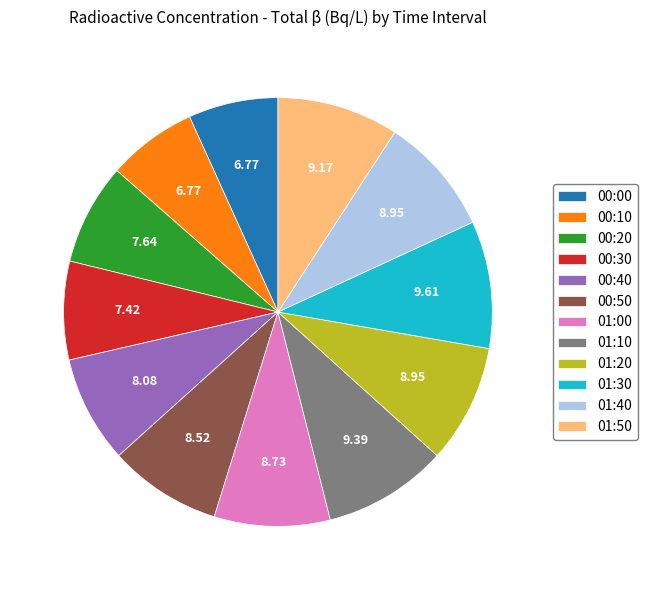

True or false: 01:10 accounts for 9% of the total.

True